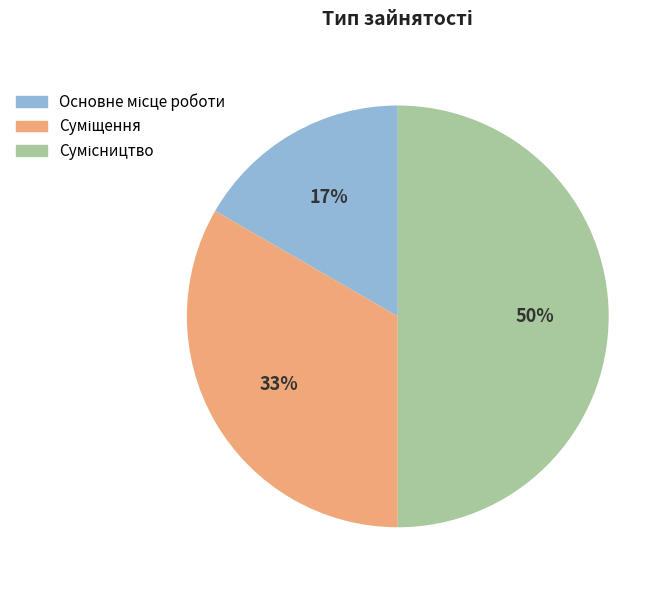

To the nearest percent, what is the average slice percentage?

33%